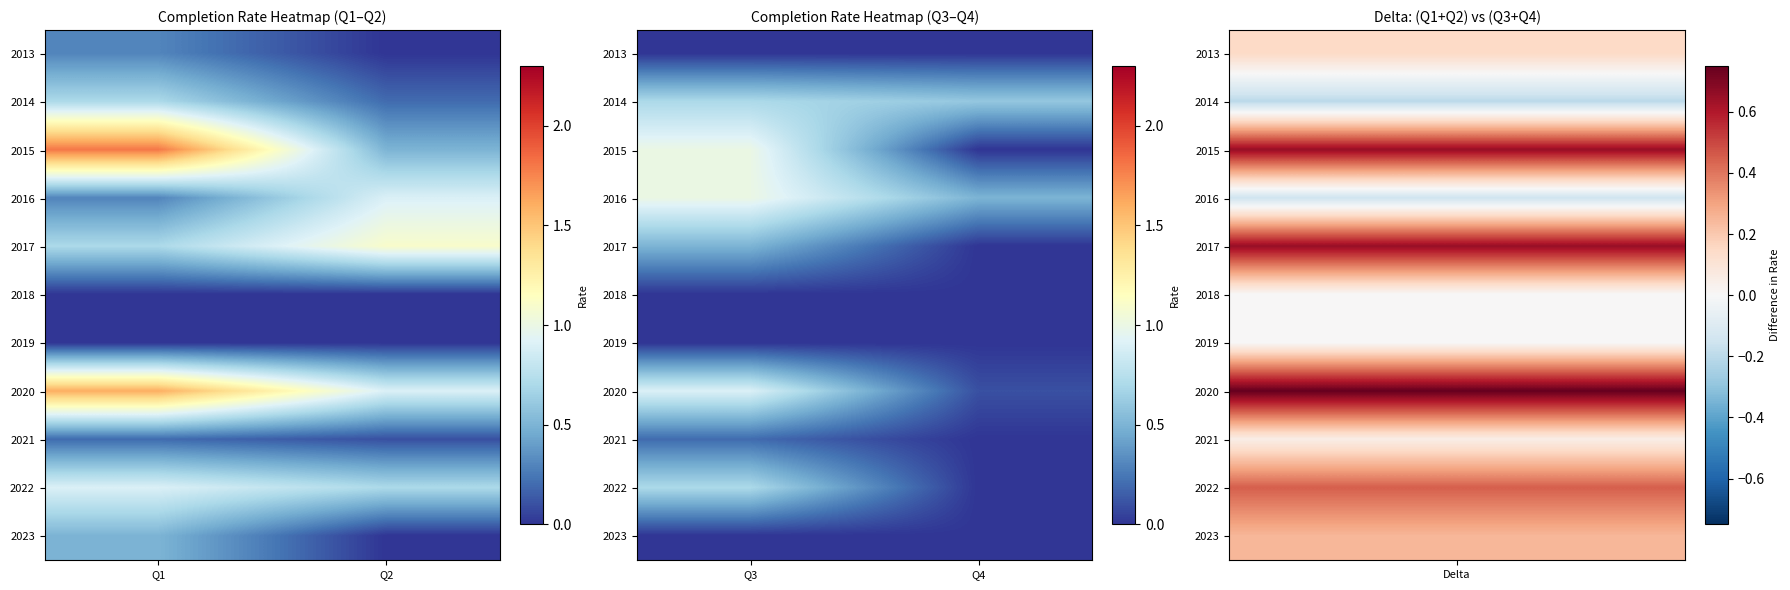

Rank the categories by 2014 value from lowest to highest.

Q4, Q3